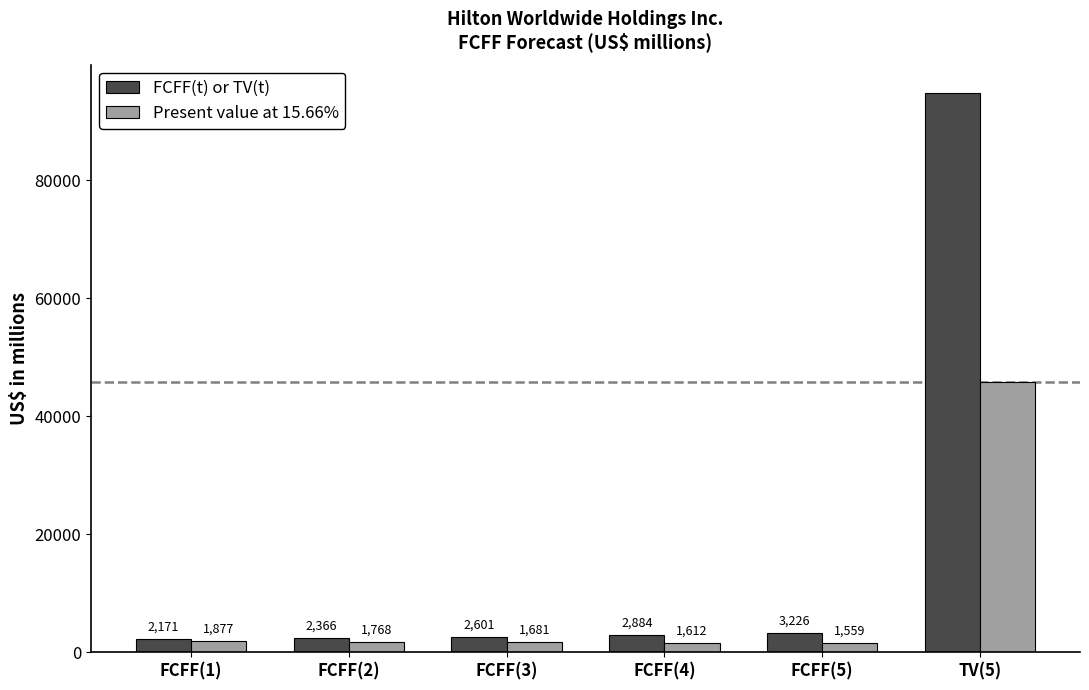

What is the label of the 5th bar from the left?

FCFF(5)